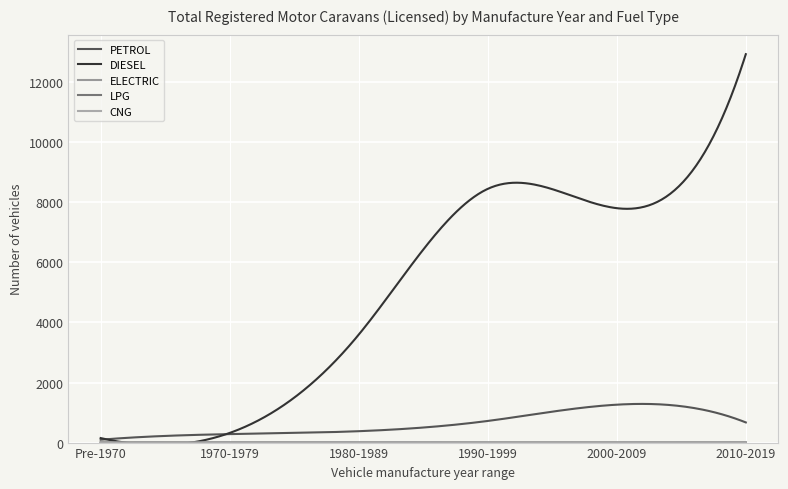

What is the maximum value shown in the chart?

12931.0